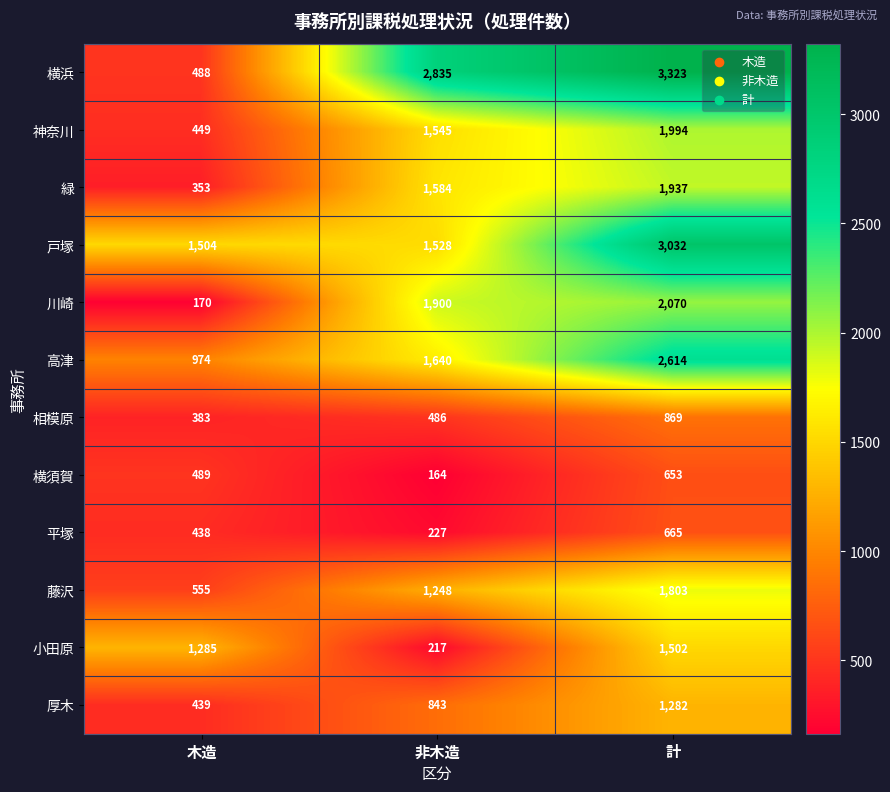

Between 木造 and 計, which series saw the biggest shift?

横浜